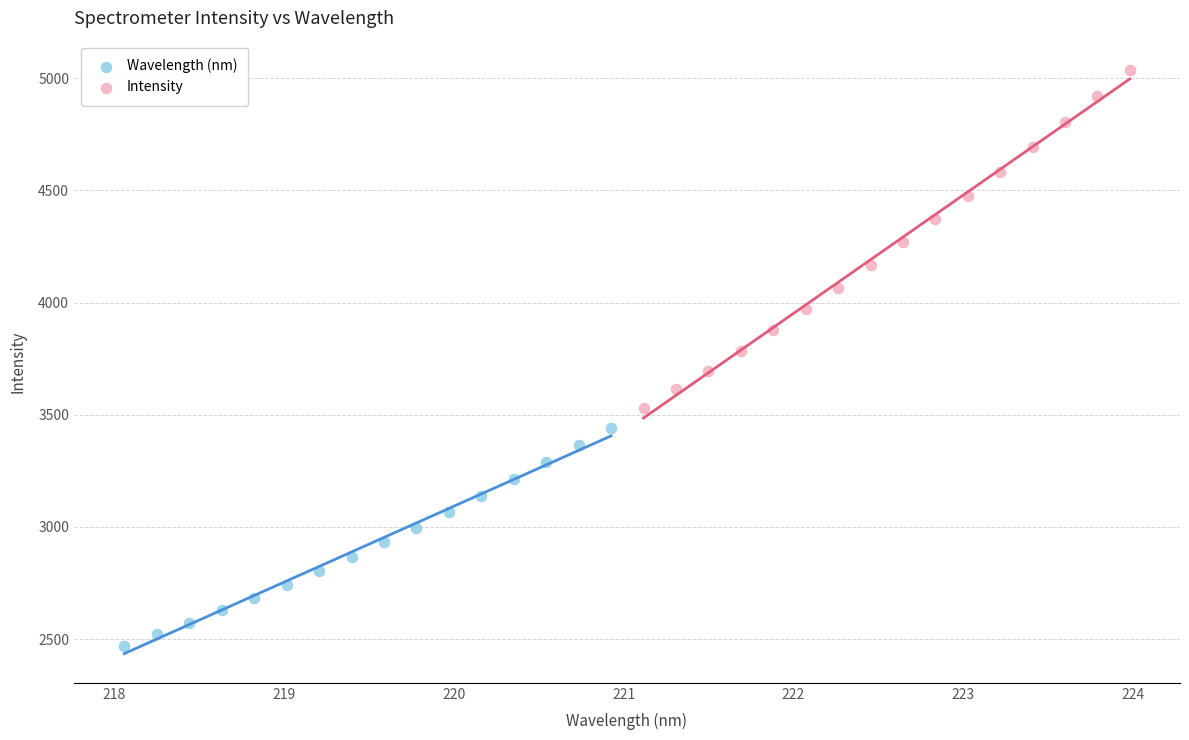

What are all the series names shown in the legend?

Wavelength (nm), Intensity